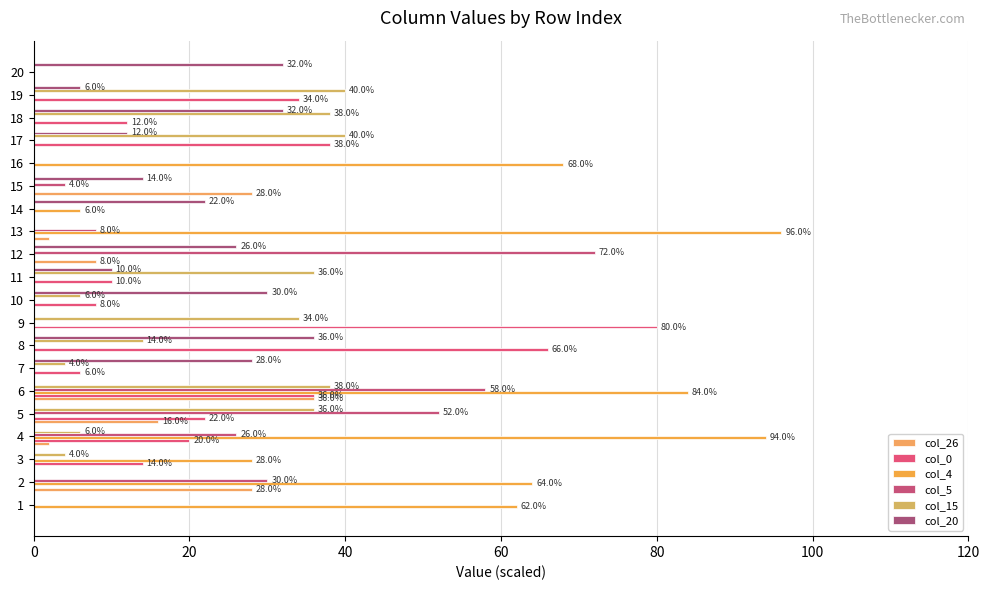

What is the greatest value displayed?

96.0